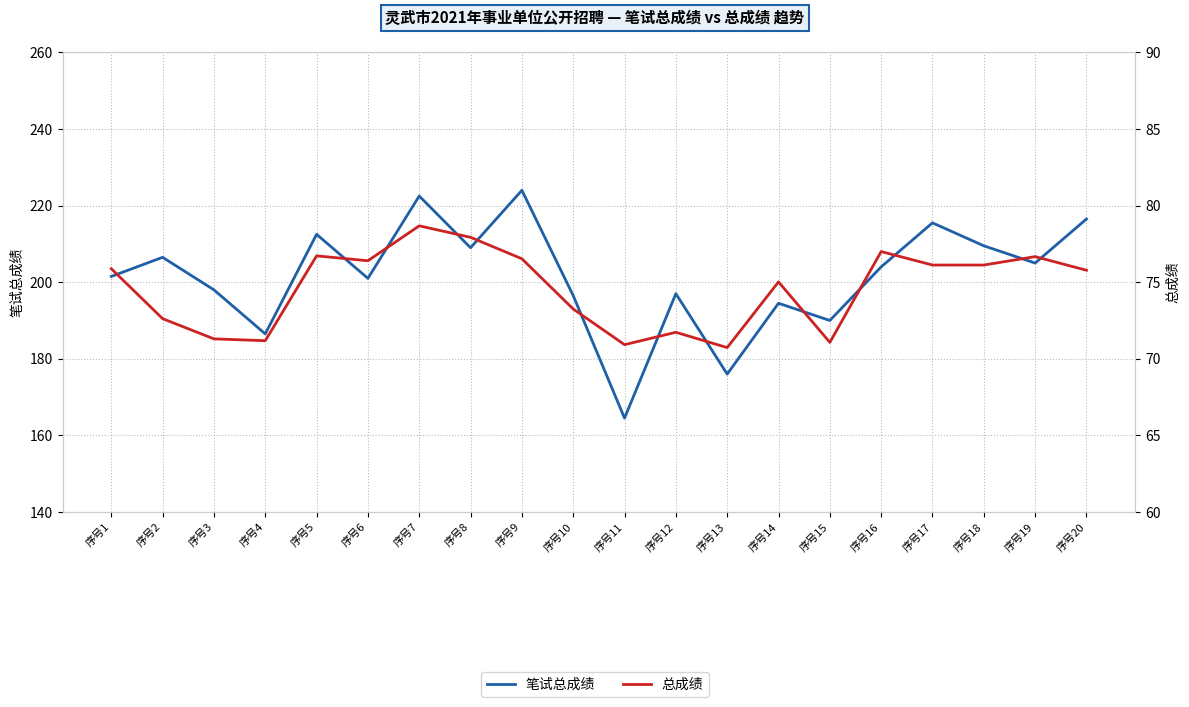

What is the spread (max minus min) of values at 序号10?

123.2